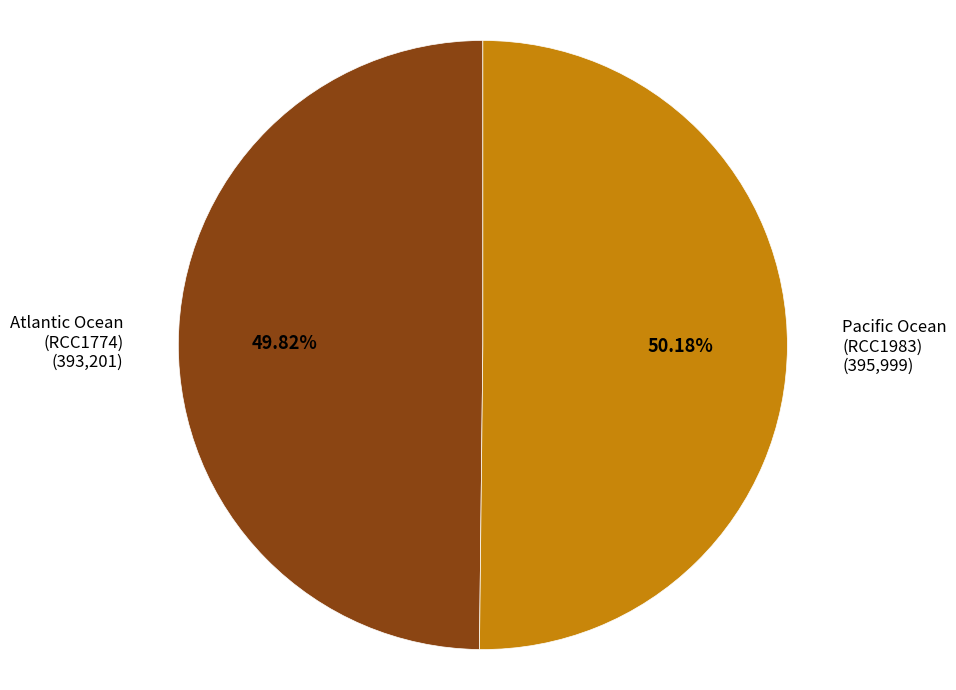

Count the number of slices in the pie.

2